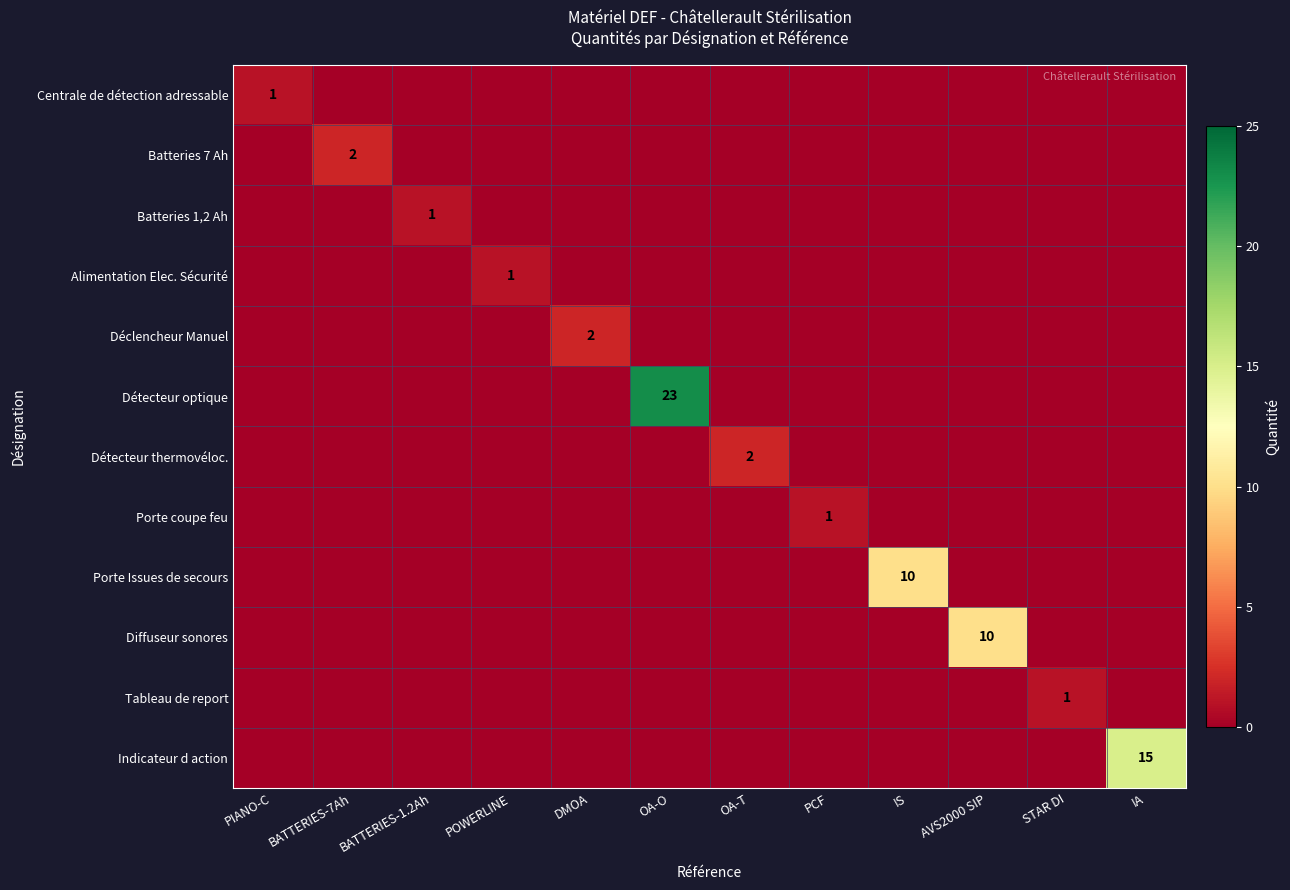

Which label corresponds to the largest value in the chart?

OA-O